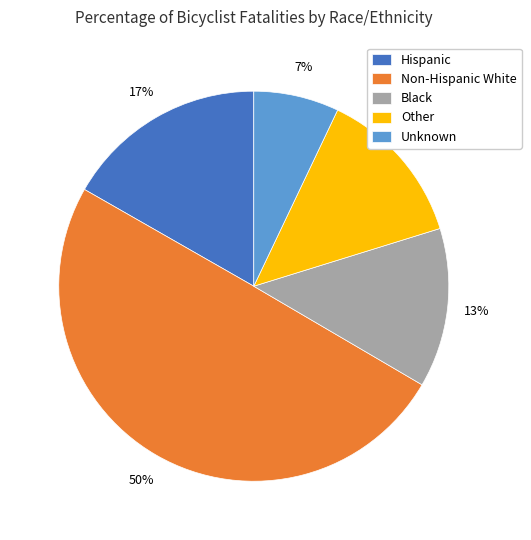

The Hispanic slice represents 24% of the pie. True or false?

False